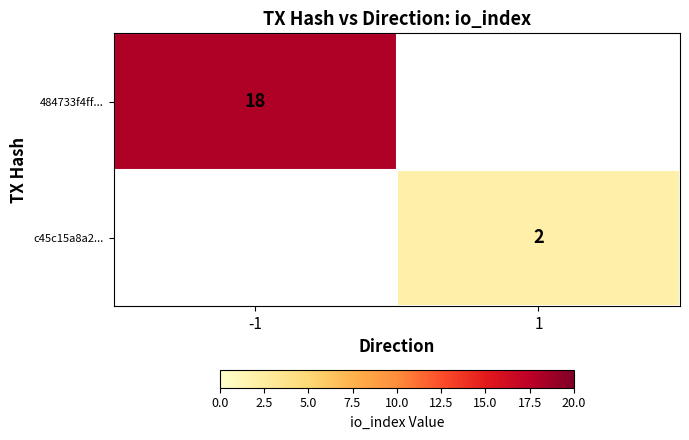

True or false: c45c15a8a2... has a value of 3 at 1.

False